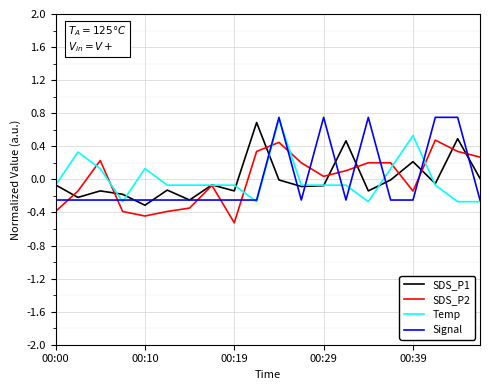

What is the highest value of the SDS_P1 series?

0.7